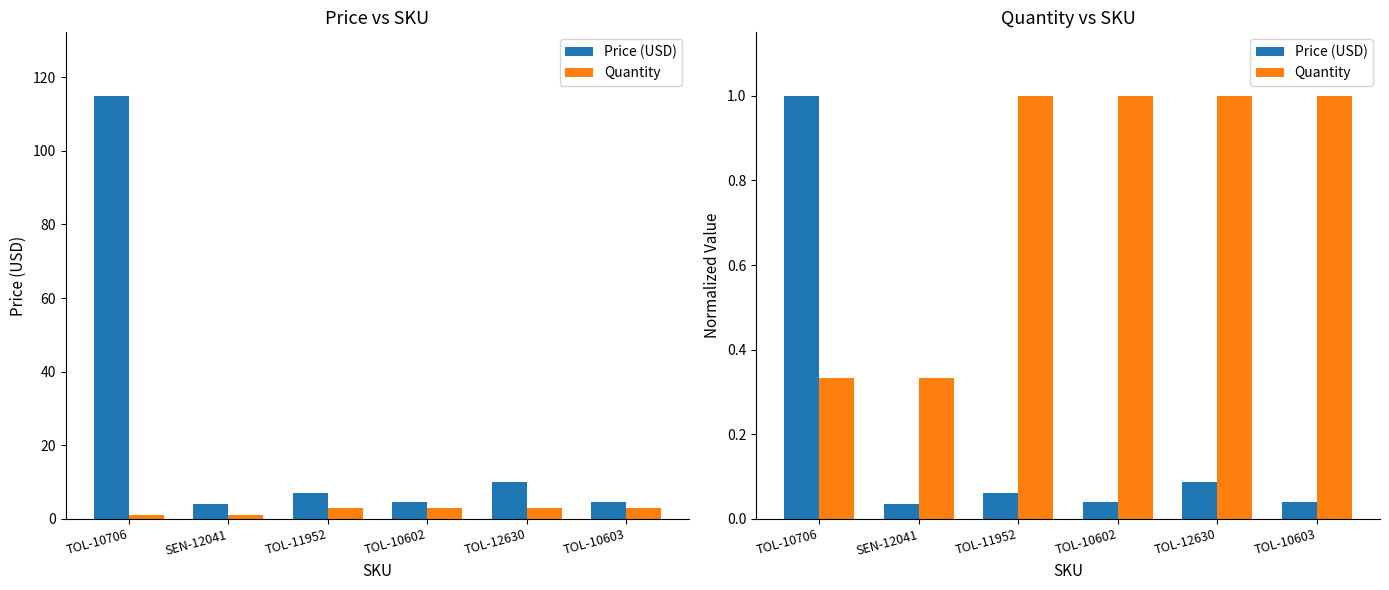

Rank the categories by Price (USD) value from highest to lowest.

TOL-10706, TOL-12630, TOL-11952, TOL-10602, TOL-10603, SEN-12041